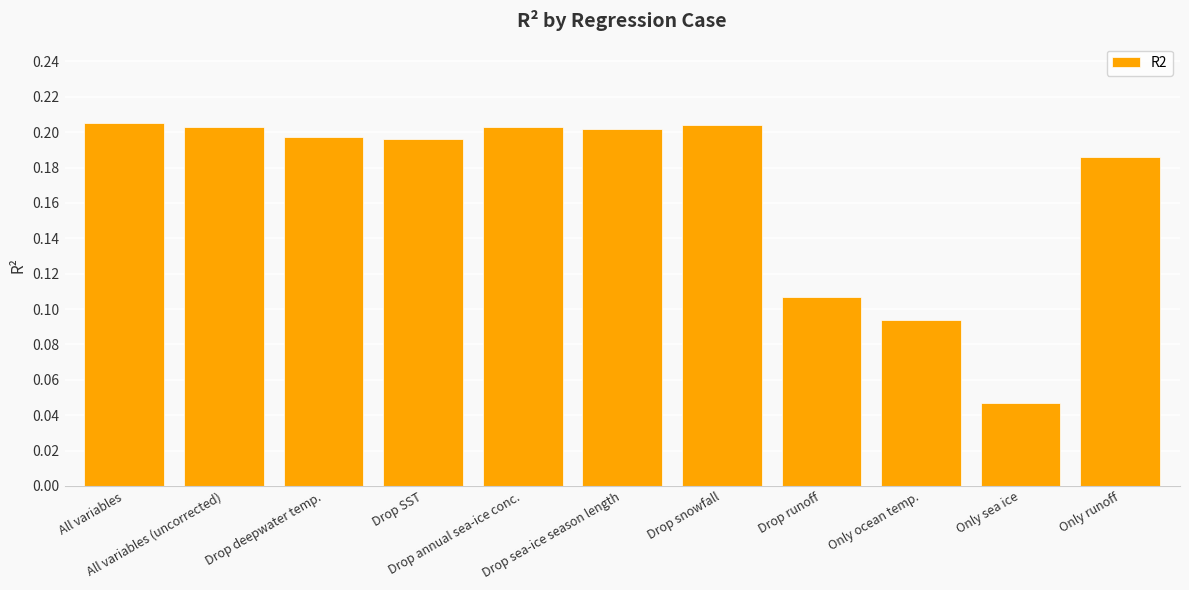

What position from the right is Drop runoff?

4